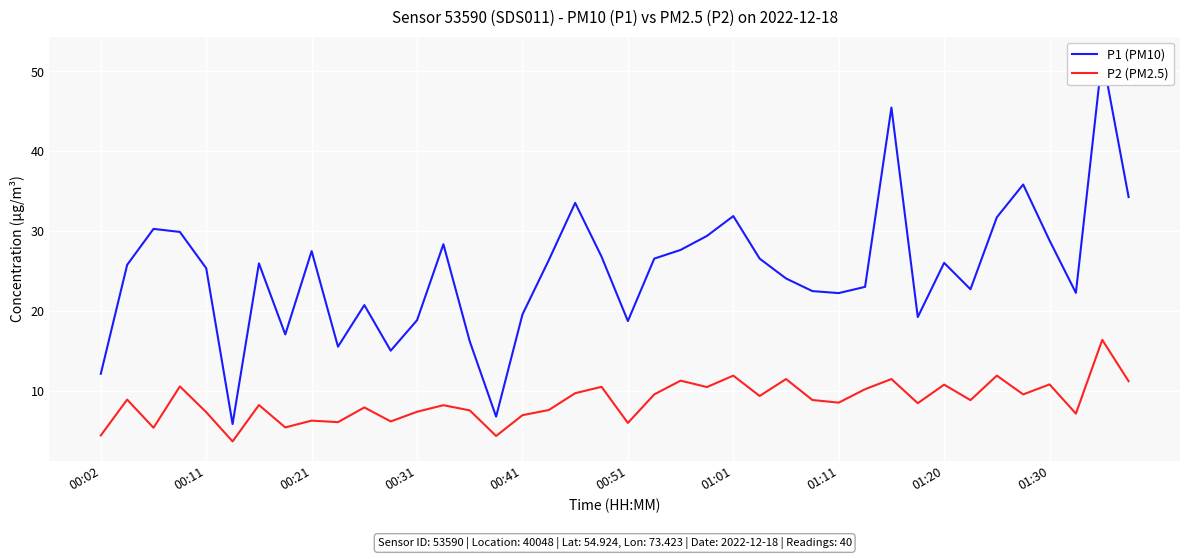

Rank the series at 26 from highest to lowest value.

P1 (PM10), P2 (PM2.5)